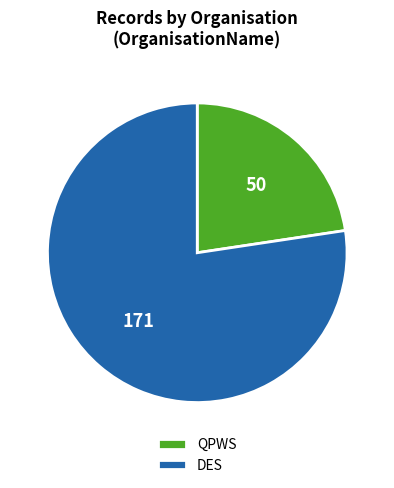

Count the number of slices in the pie.

2